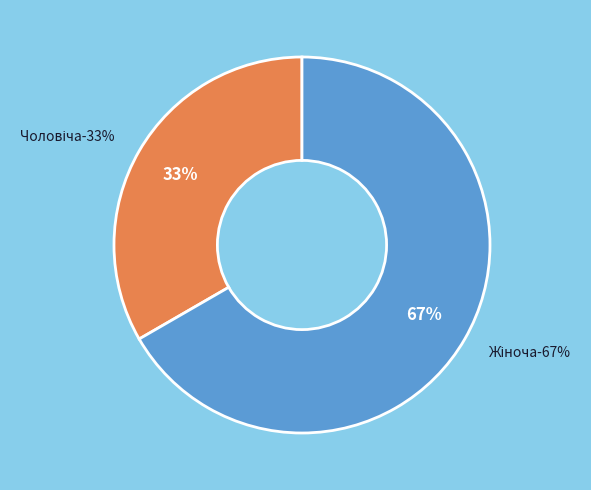

Which category accounts for the majority?

Жіноча